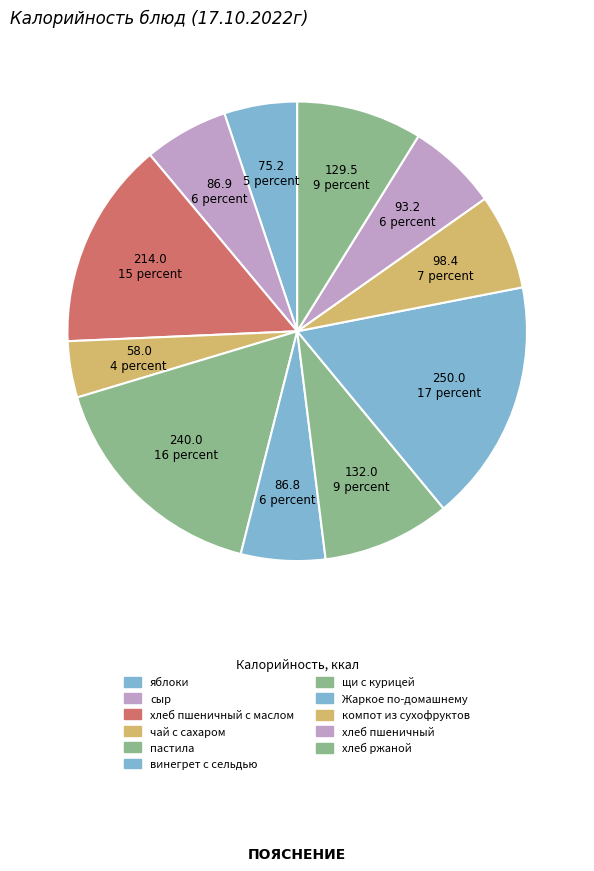

Which category has the smallest portion of the pie?

чай с сахаром